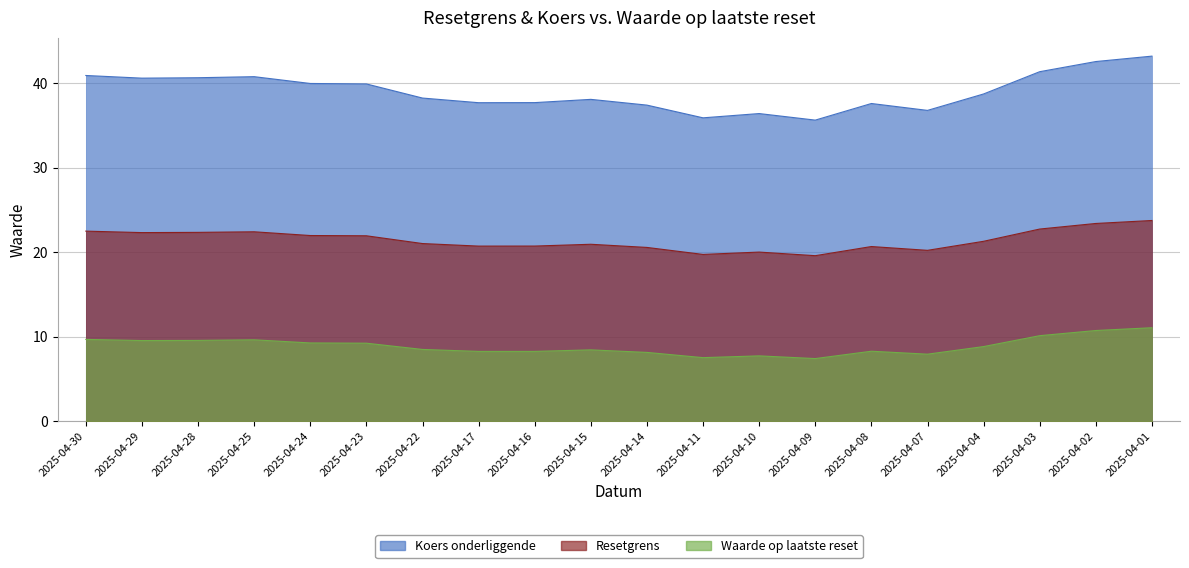

Which category has the lowest value across all series?

2025-04-09